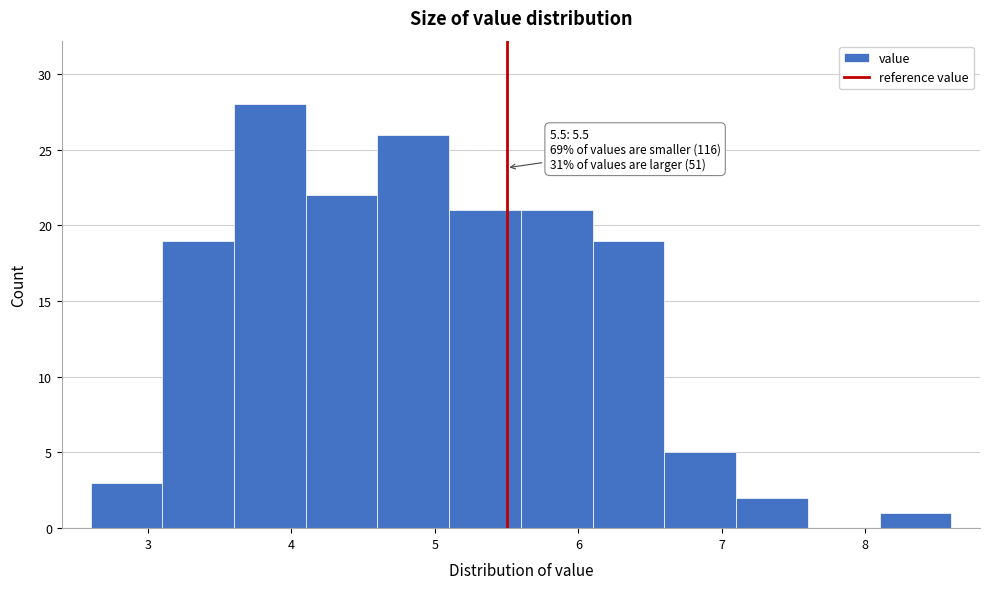

Over which range of the x-axis is the bar tallest?

3.6 to 4.1